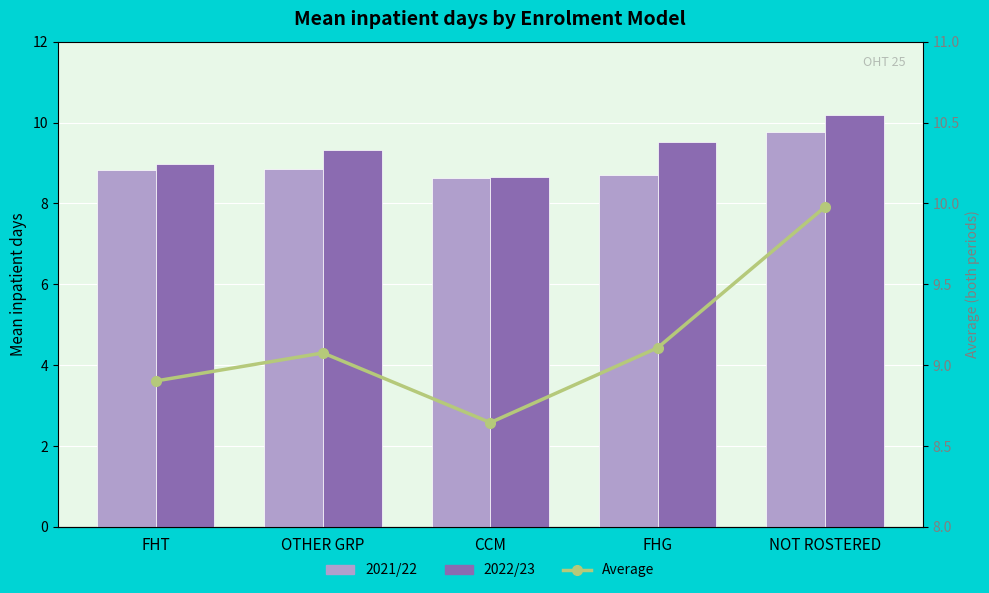

The 2022/23 series shows 12.5 at CCM. True or false?

False